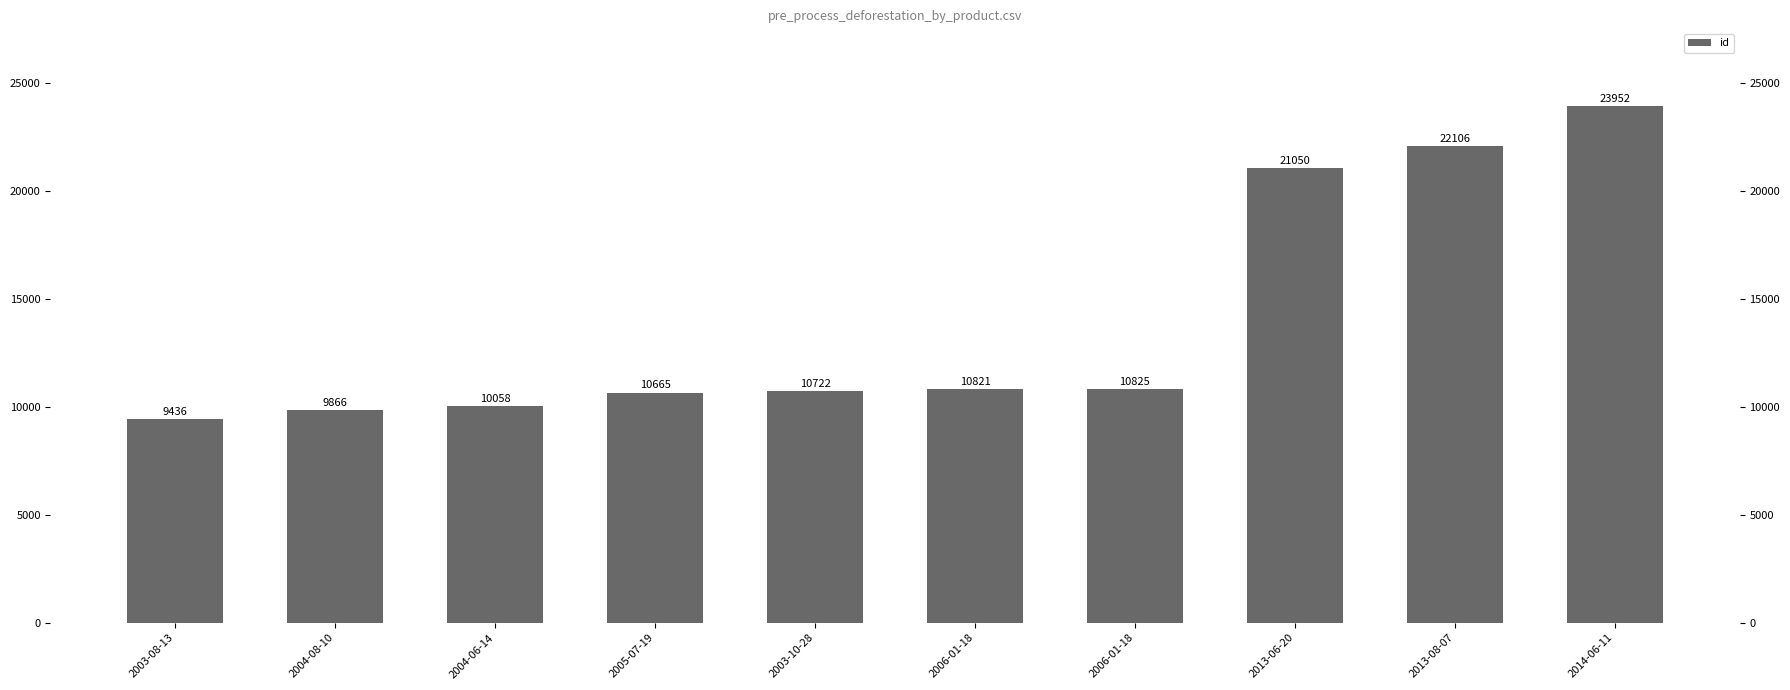

What is the difference between the values at 2003-08-13 and 2004-06-14?

622